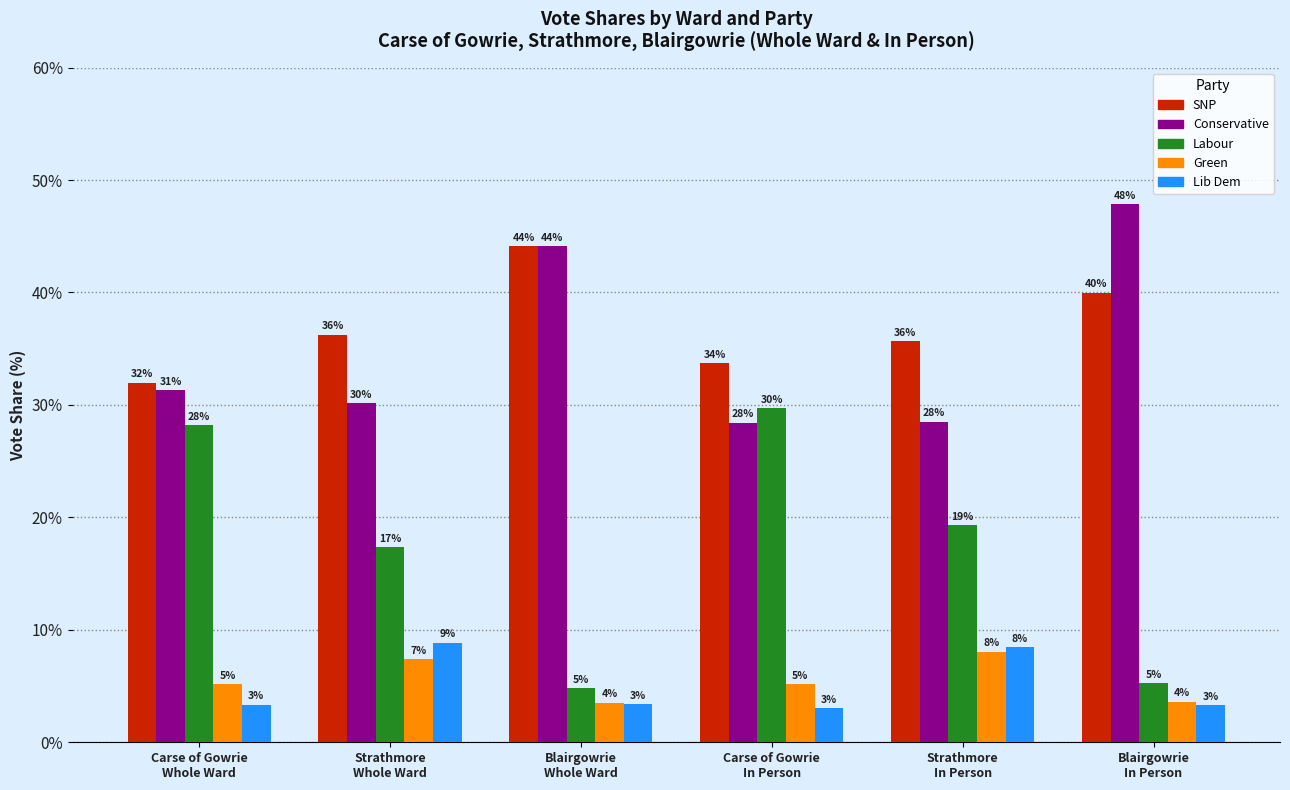

What are all the series names shown in the legend?

SNP, Conservative, Labour, Green, Lib Dem